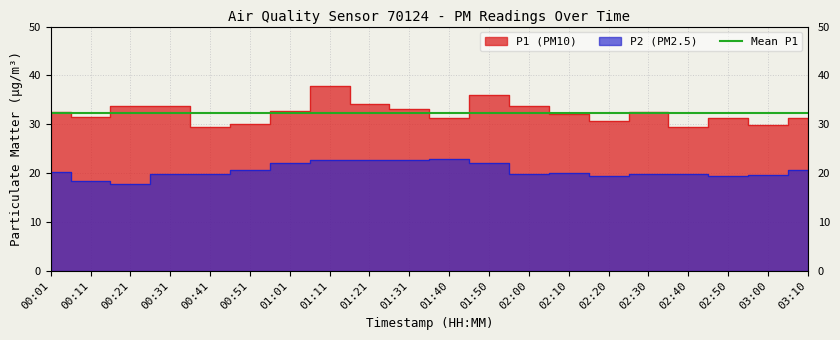

List the series in order of their overall mean, highest first.

P1, P2